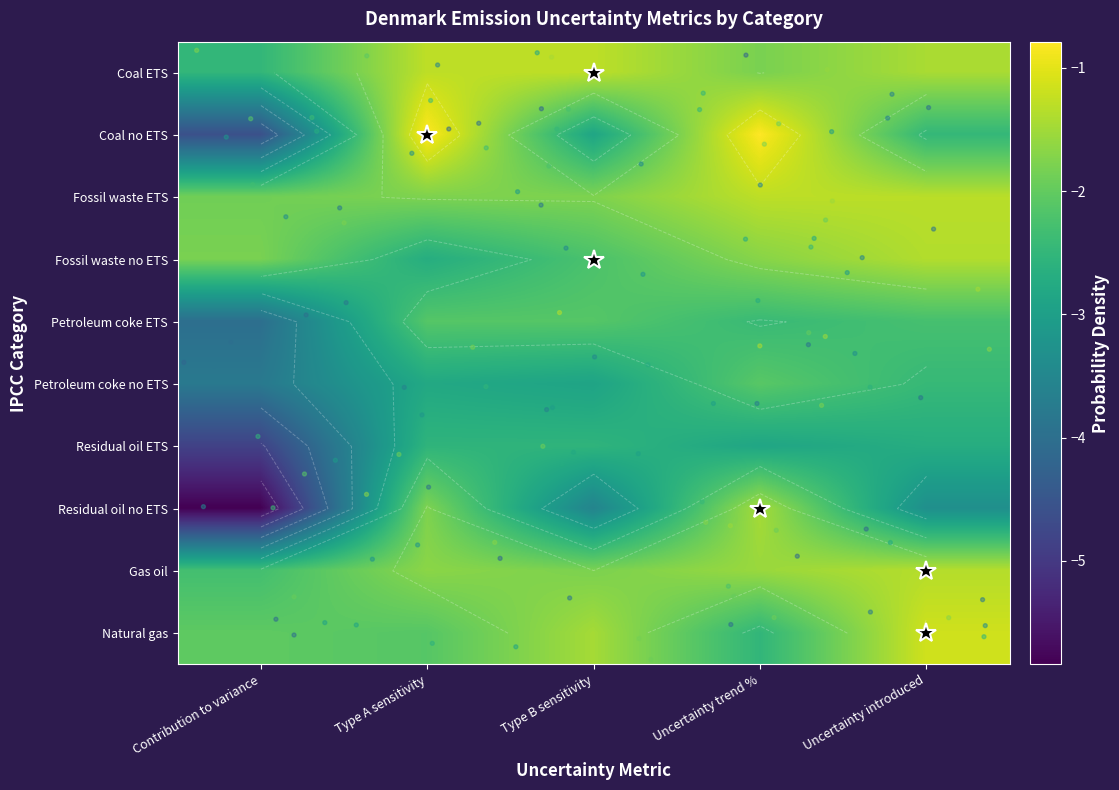

Is the value of Coal ETS at Uncertainty introduced greater than the value of Coal no ETS at Type B sensitivity?

Yes